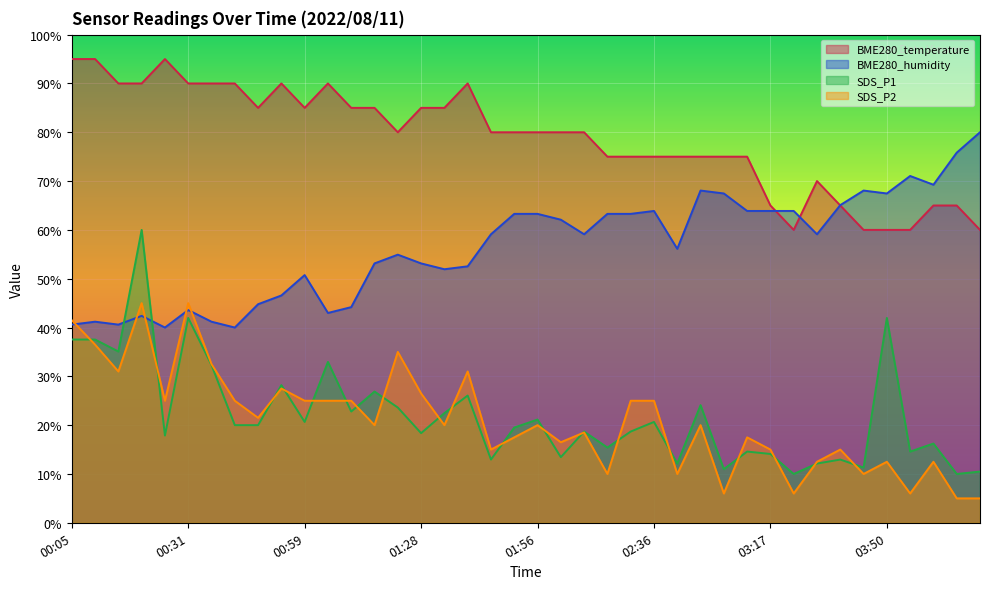

How many times do SDS_P1 and BME280_humidity cross each other?

2